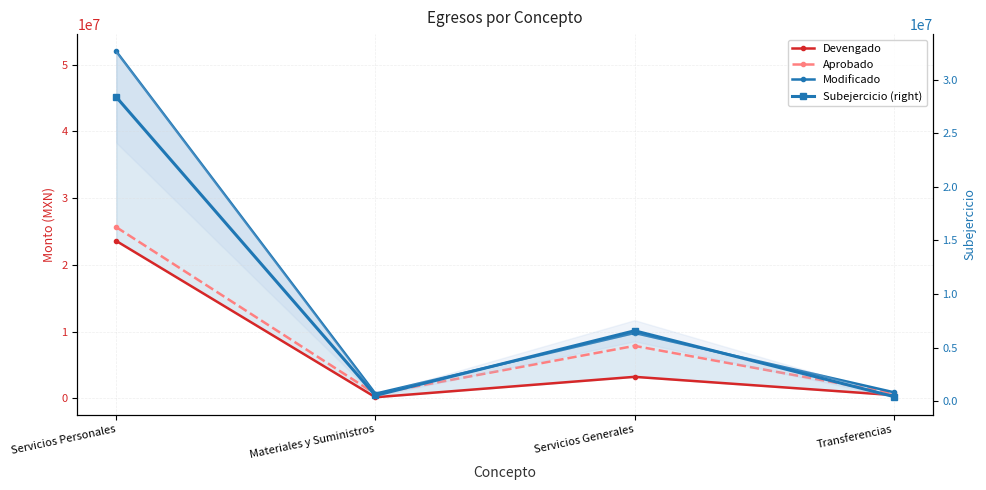

What is the label of the 1st point from the right?

Transferencias